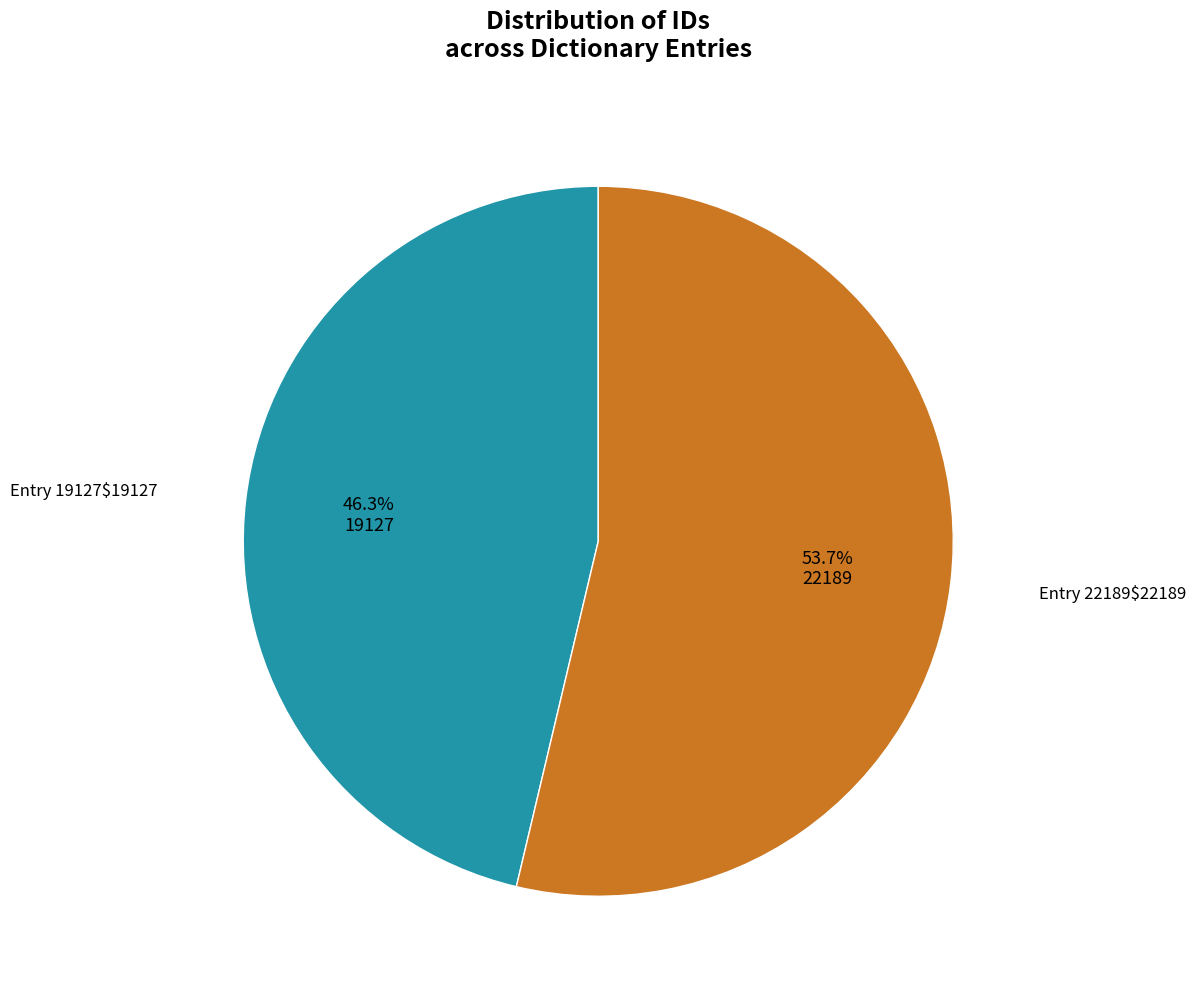

Is there any slice that represents more than half of the pie?

Yes